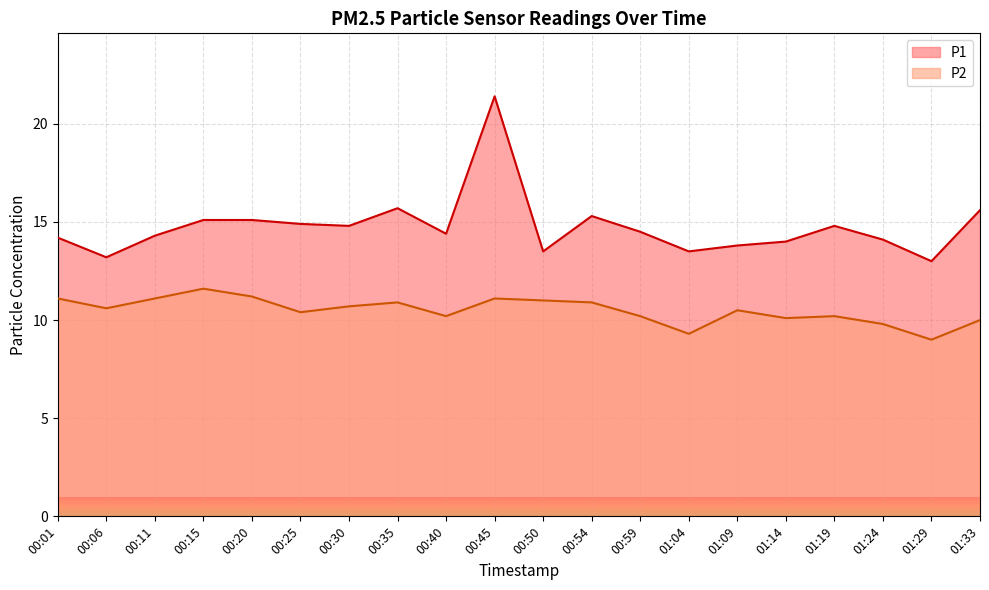

True or false: P2 has a value of 2.0 at 01:04.

False